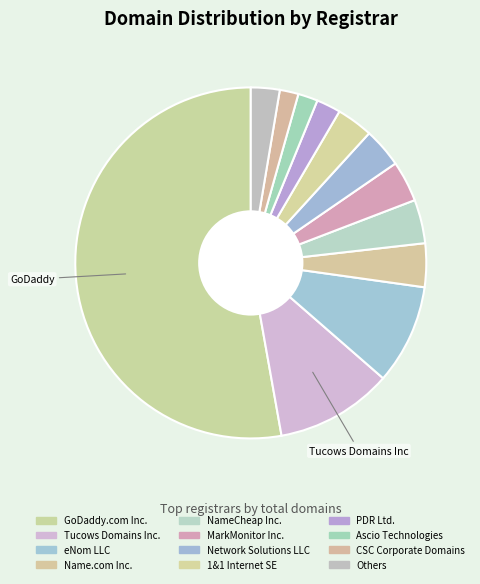

Count the number of slices in the pie.

12